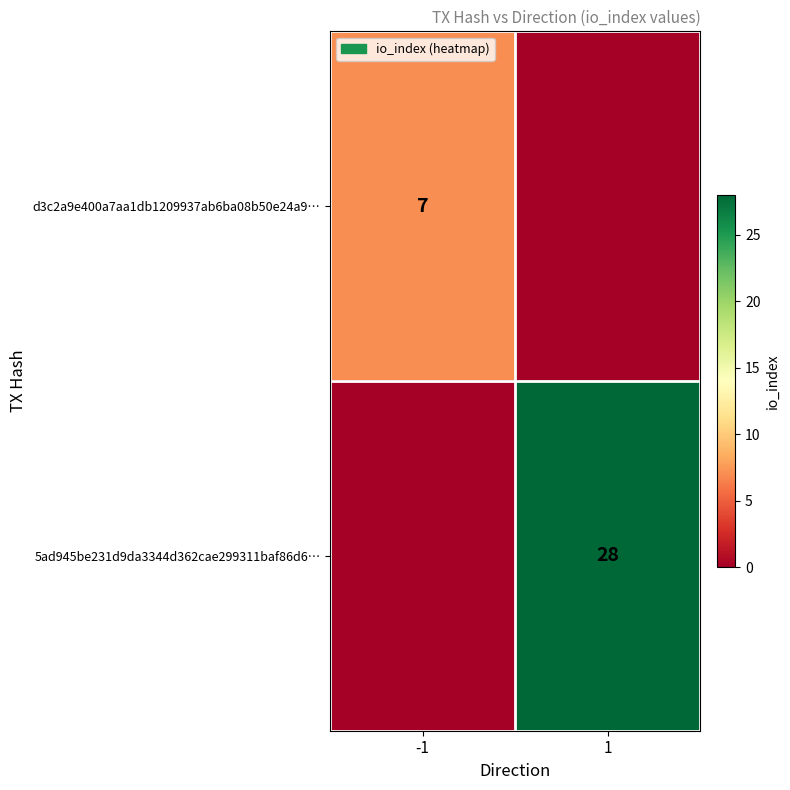

Count the number of data series in this chart.

2